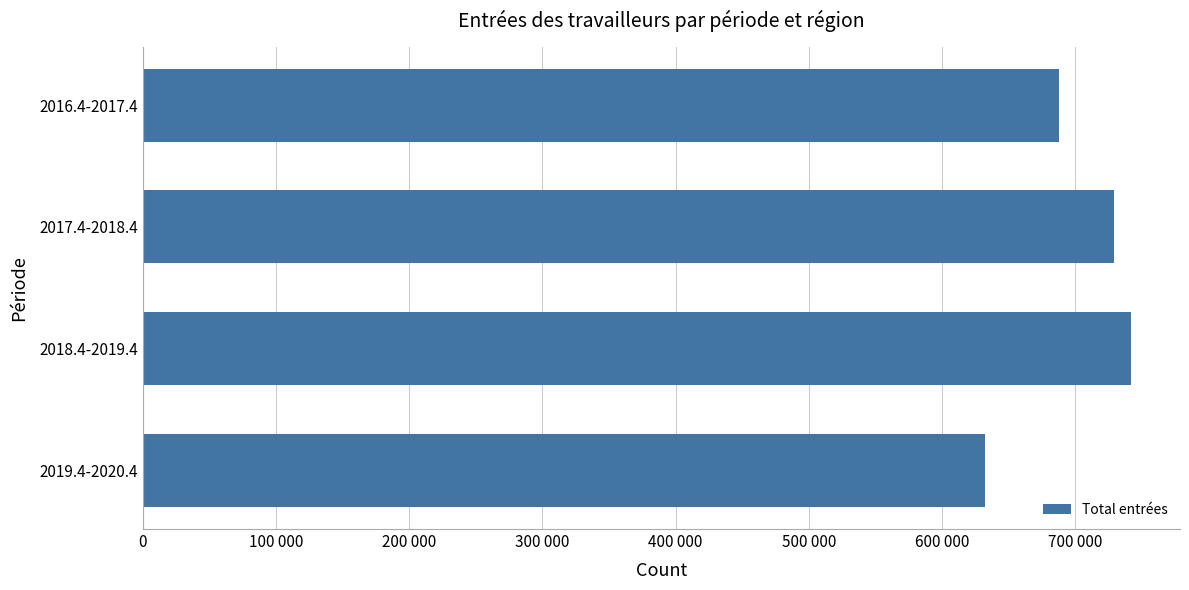

Are the bars horizontal?

Yes